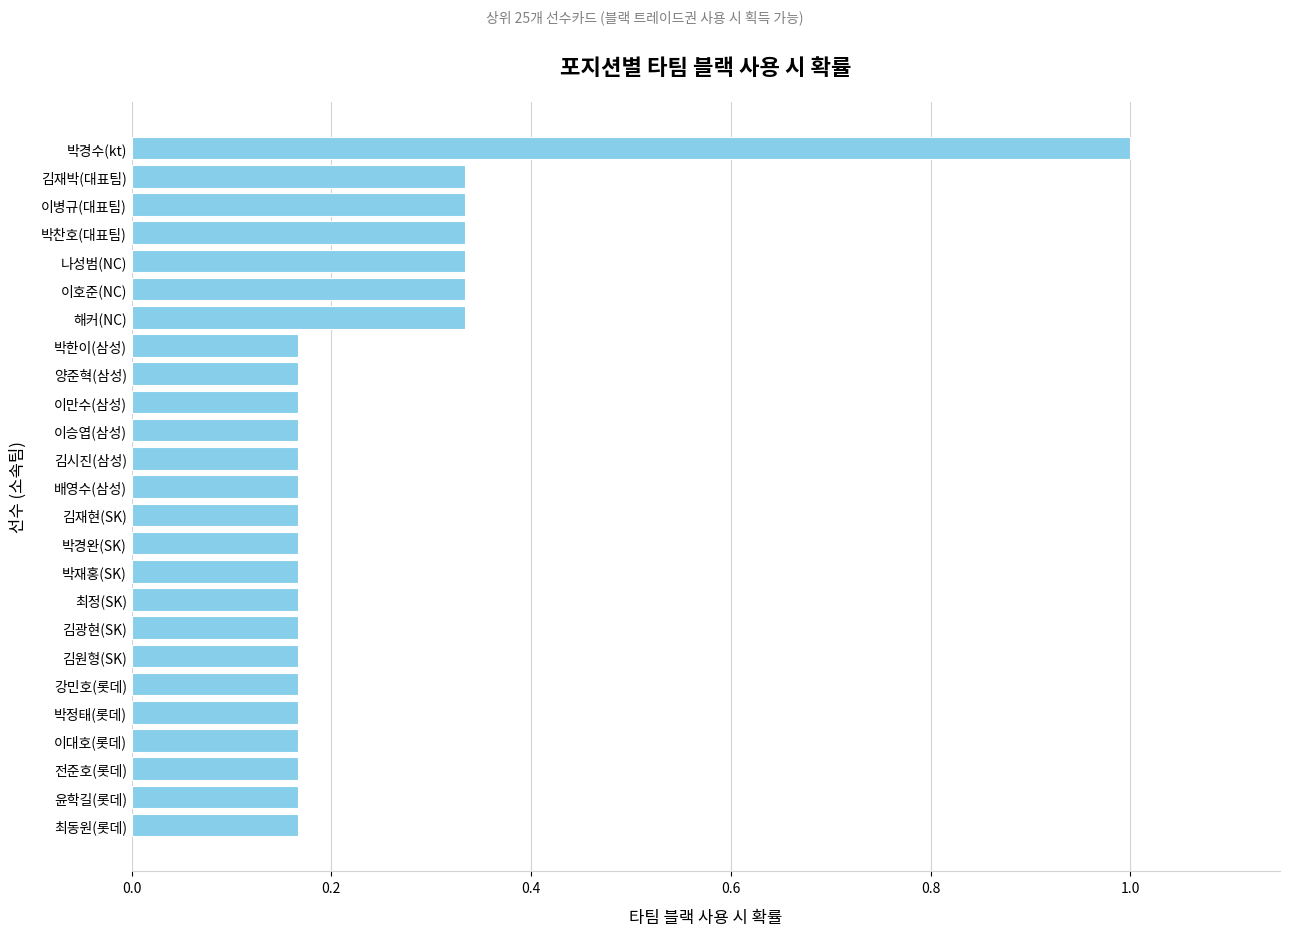

The chart shows a value of 0.1 at 김원형(SK). True or false?

False